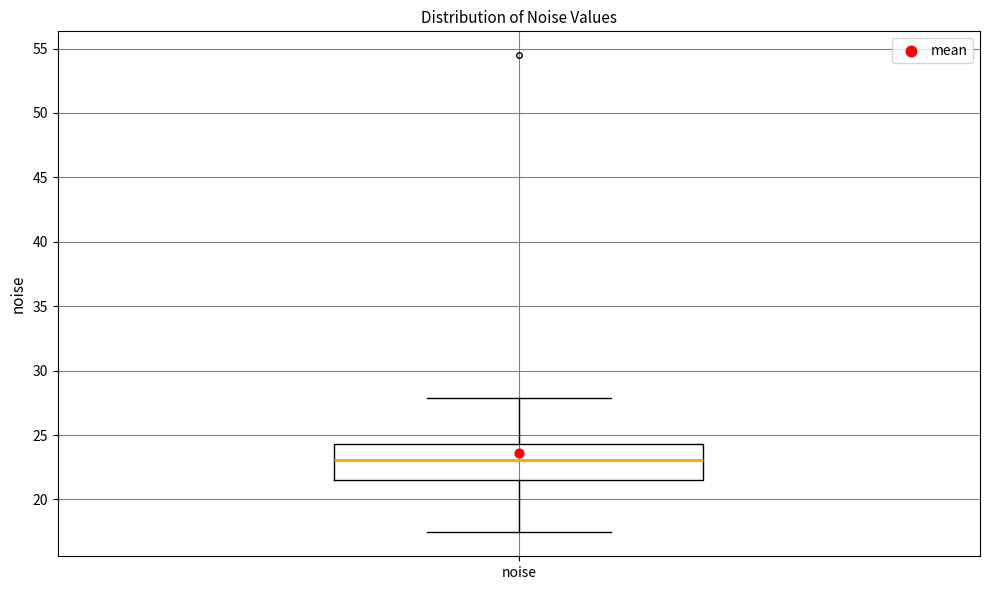

Read this box plot against the y-axis: the position of the median line, the range covered by the box, and the ends of both whiskers. The values are not printed on the chart, so give them approximately, as read against the axis.

median 23.0, box 21.5 to 24.5, whiskers 17.5 to 28.0